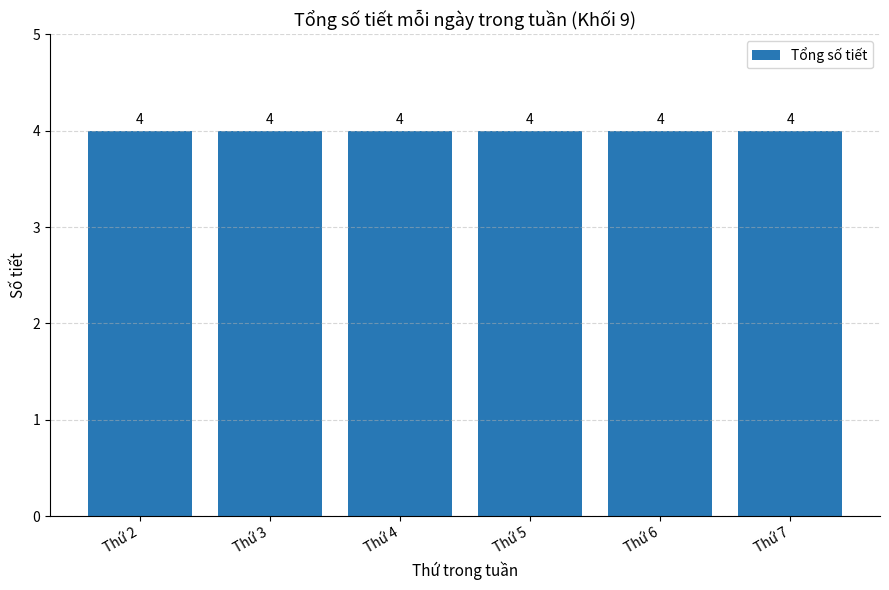

Which has a higher value, Thứ 5 or Thứ 7?

Thứ 5